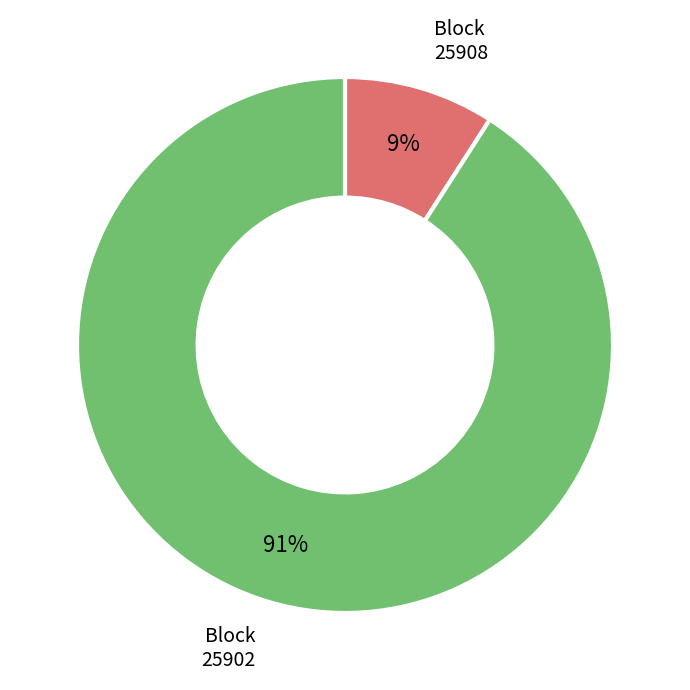

Does any single category account for the majority?

Yes